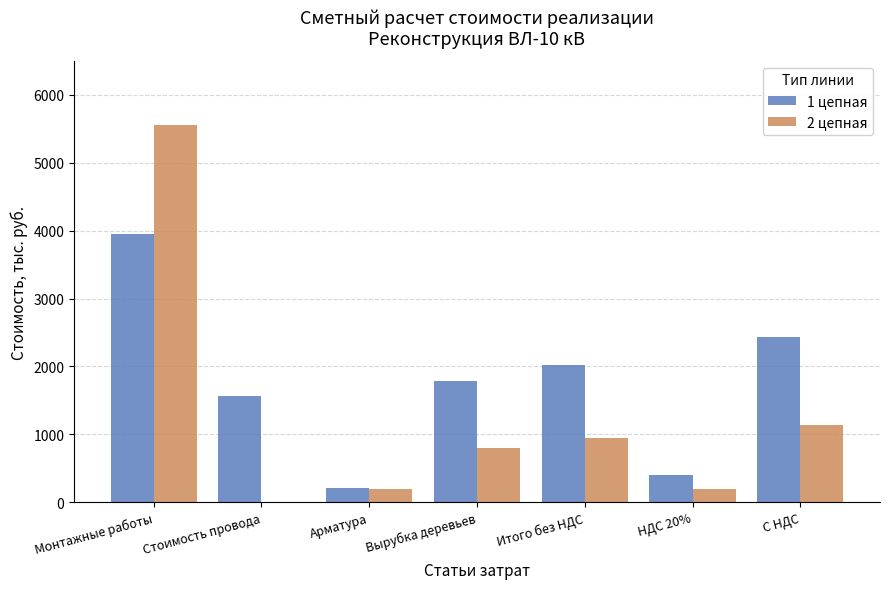

Is it true that 2 цепная equals 1511.2 at Монтажные работы?

False